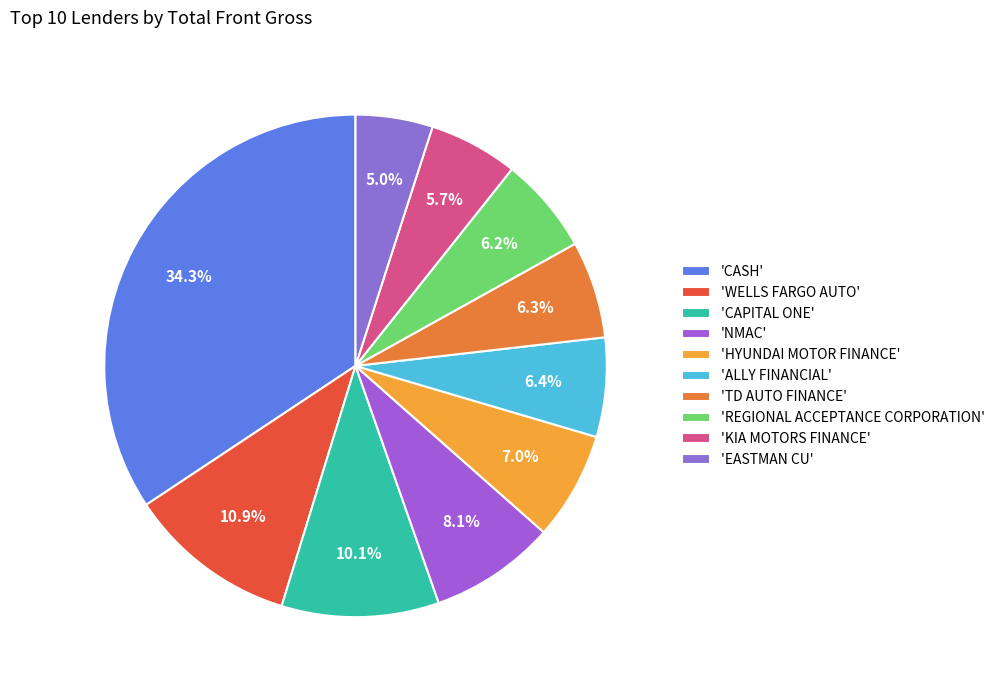

What is the largest slice in the pie chart?

'CASH'